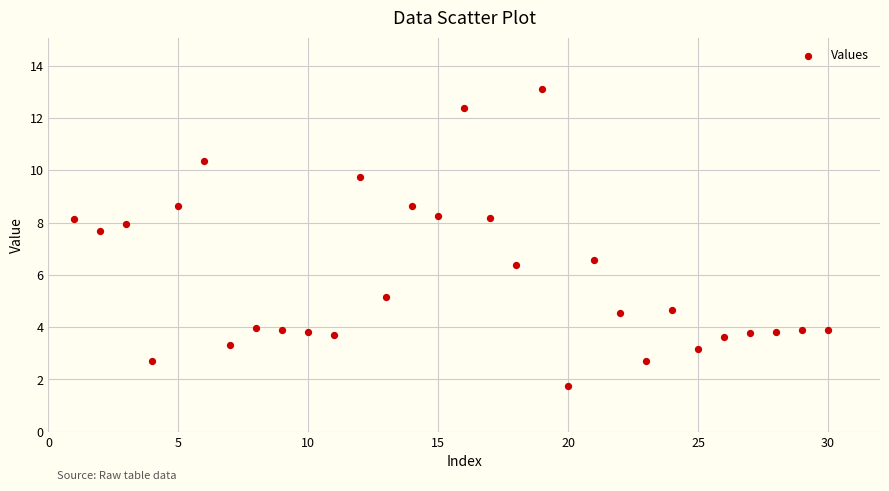

What is the range of X values (max minus min)?

29.0